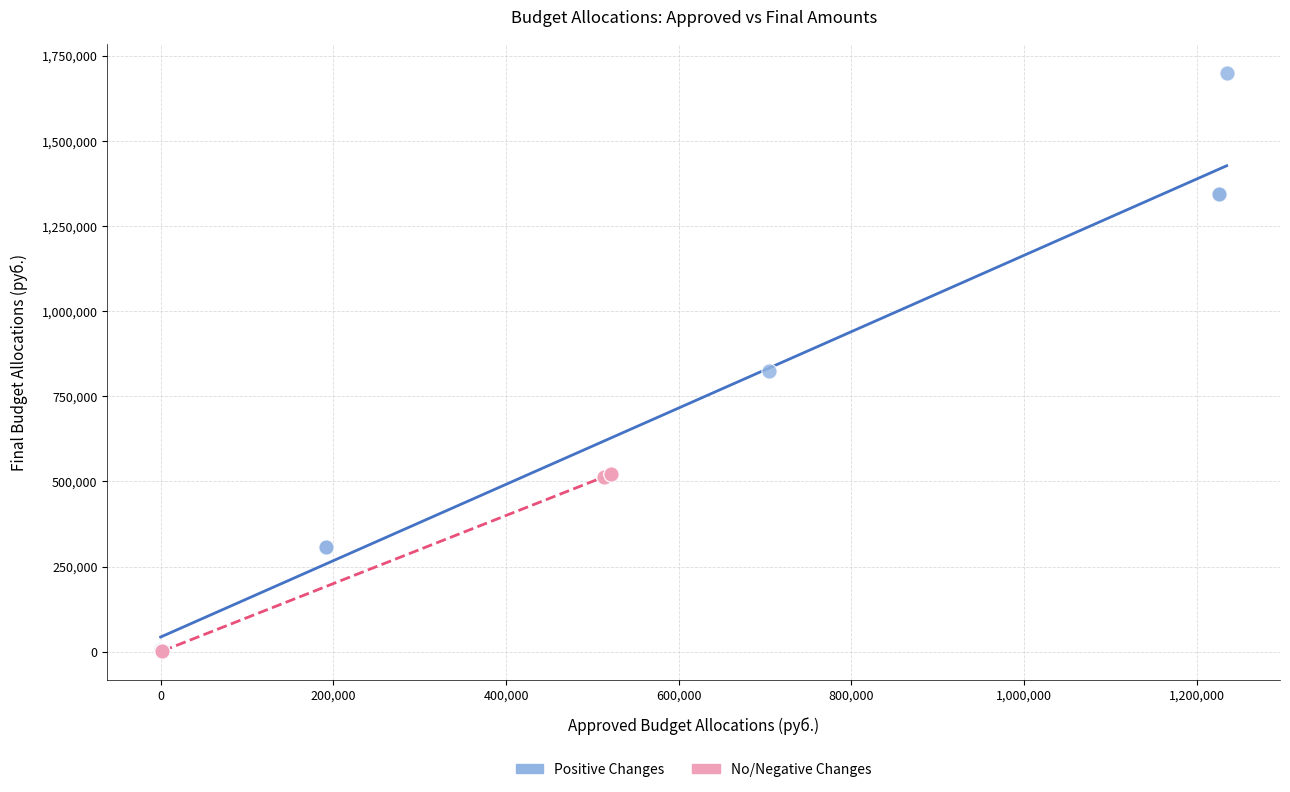

Which series has the largest Y range (max minus min)?

Positive Changes